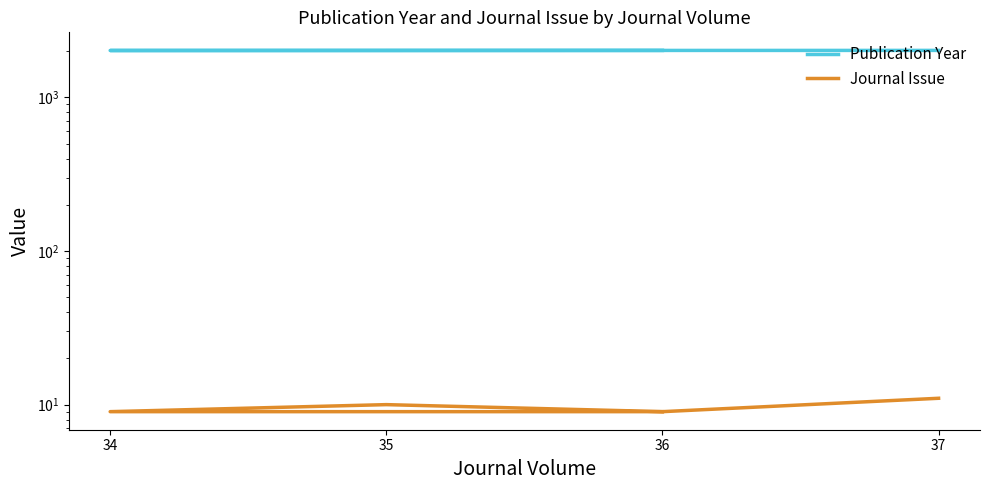

True or false: Journal Issue has a value of 3 at 36.

False